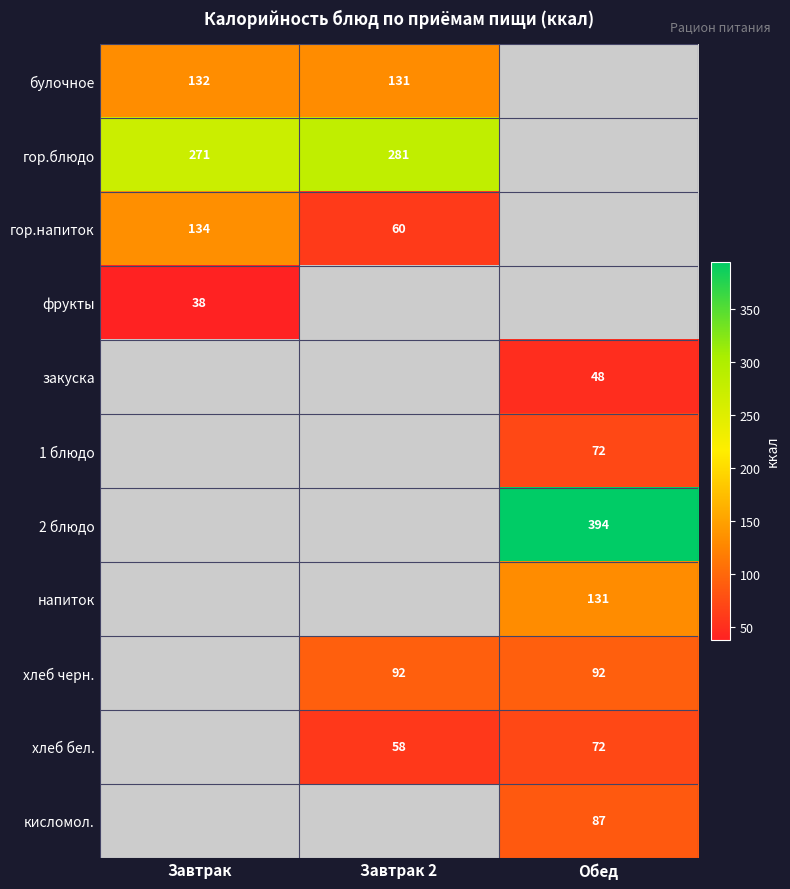

The булочное series shows 38 at Завтрак. True or false?

False